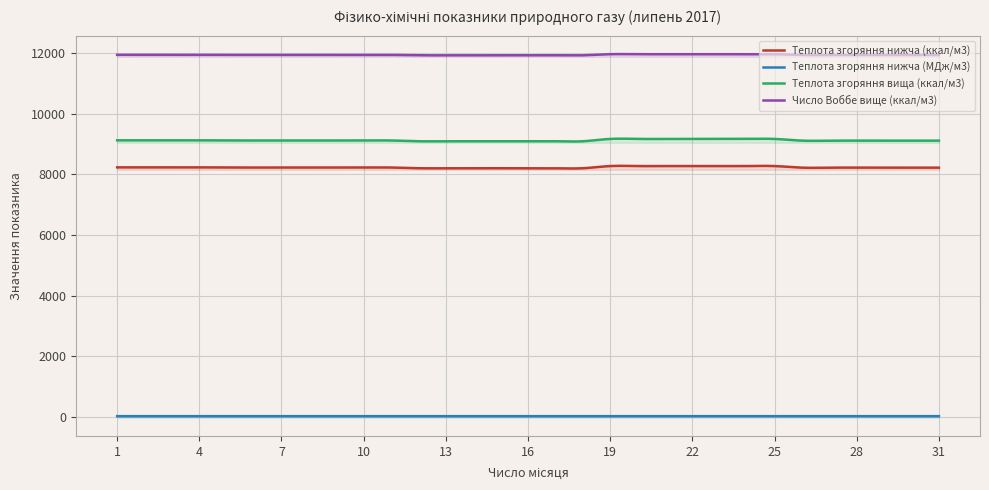

Rank the series at 15 from highest to lowest value.

Число Воббе вище (ккал/м3), Теплота згоряння вища (ккал/м3), Теплота згоряння нижча (ккал/м3), Теплота згоряння нижча (МДж/м3)